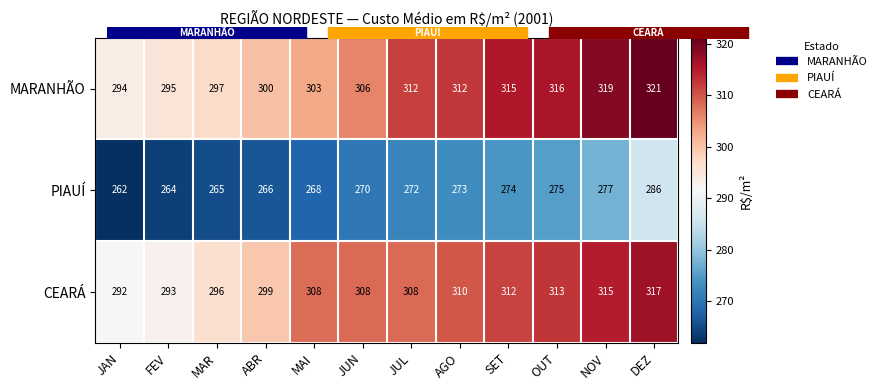

At which category does the chart reach its peak across all series?

DEZ